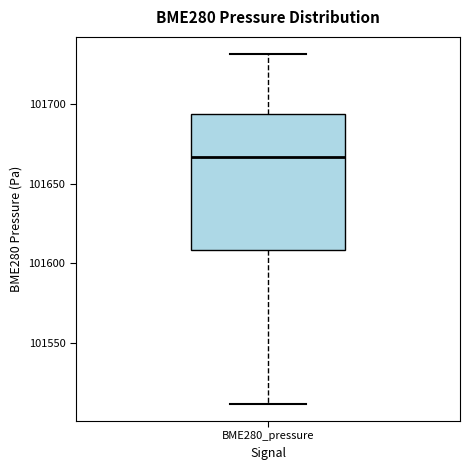

Where is the upper edge of the box for BME280_pressure on the y-axis? The values are not printed on the chart, so give them approximately, as read against the axis.

101695